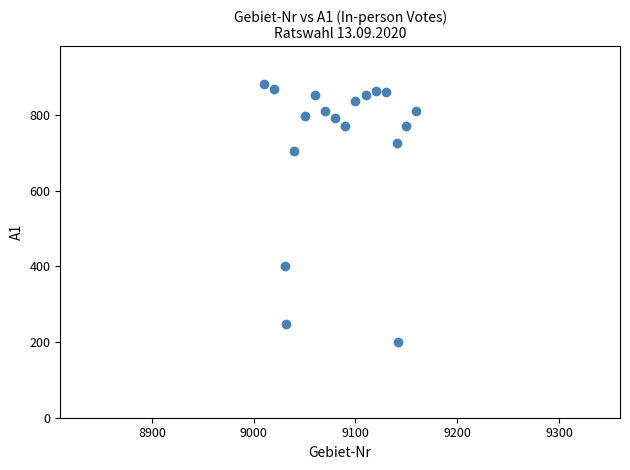

What is the range of X values (max minus min)?

150